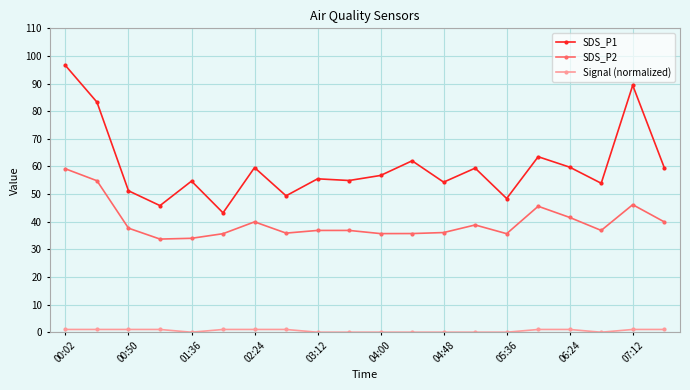

What is the value of the SDS_P1 point at the 16th from the left?

63.5